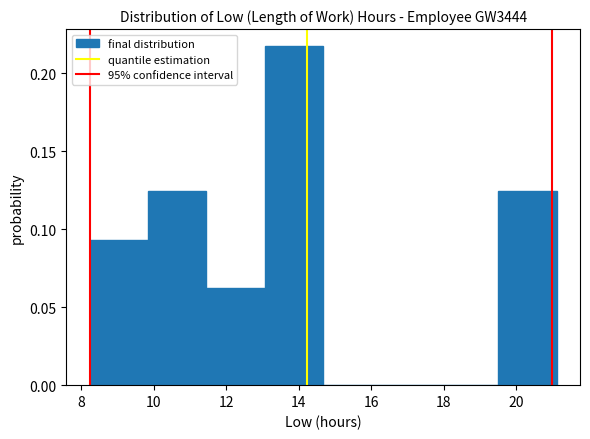

Reading left to right, transcribe this chart: for each bar, give the range it covers on the x-axis and its height. Neither the bar edges nor the heights are printed on the chart, so give them approximately, as read against the axes.

8.2 to 9.8: 0.095
9.8 to 11.4: 0.125
11.4 to 13.0: 0.060
13.0 to 14.6: 0.220
14.6 to 16.2: 0
16.2 to 17.8: 0
17.8 to 19.6: 0
19.6 to 21.2: 0.125